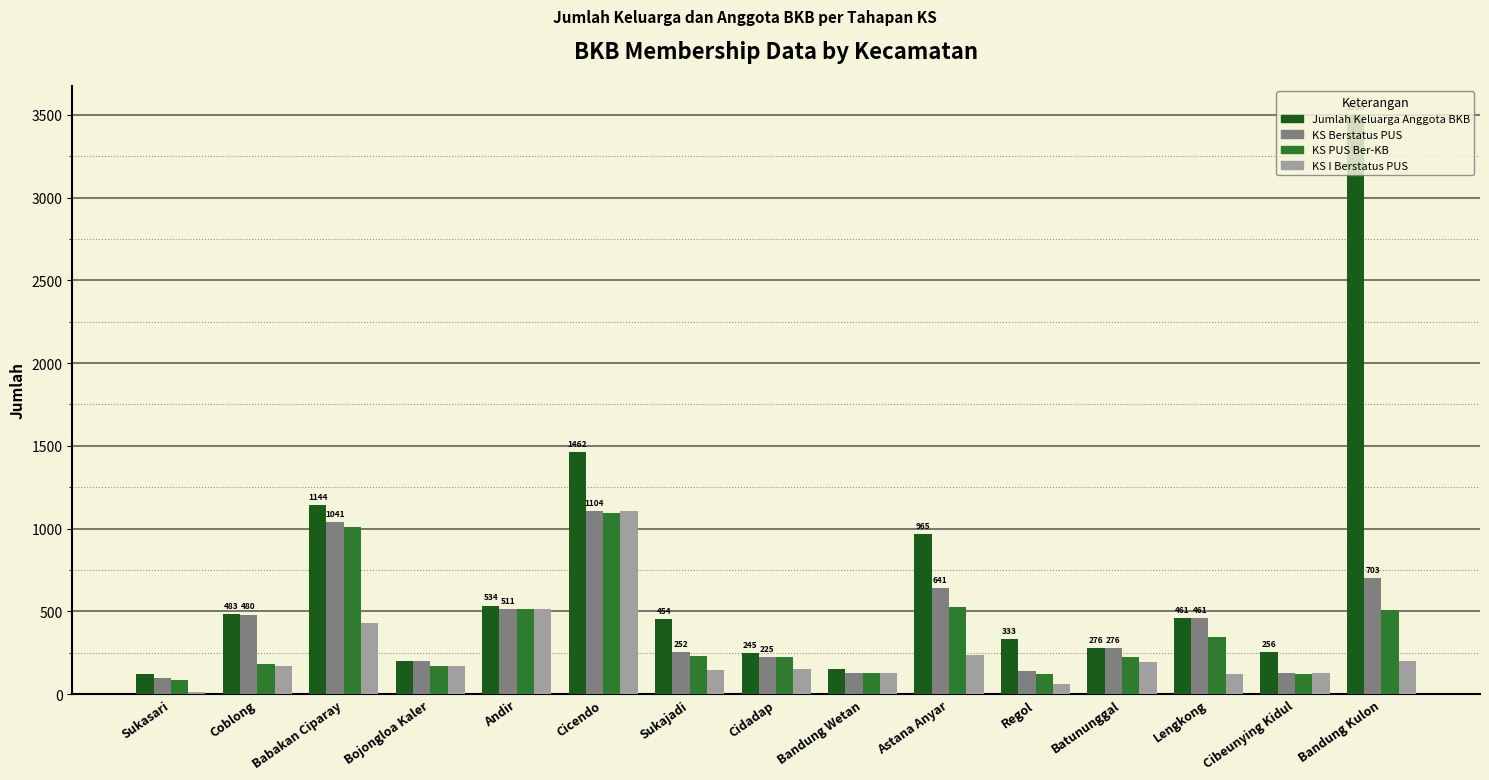

What is the greatest value displayed?

3500